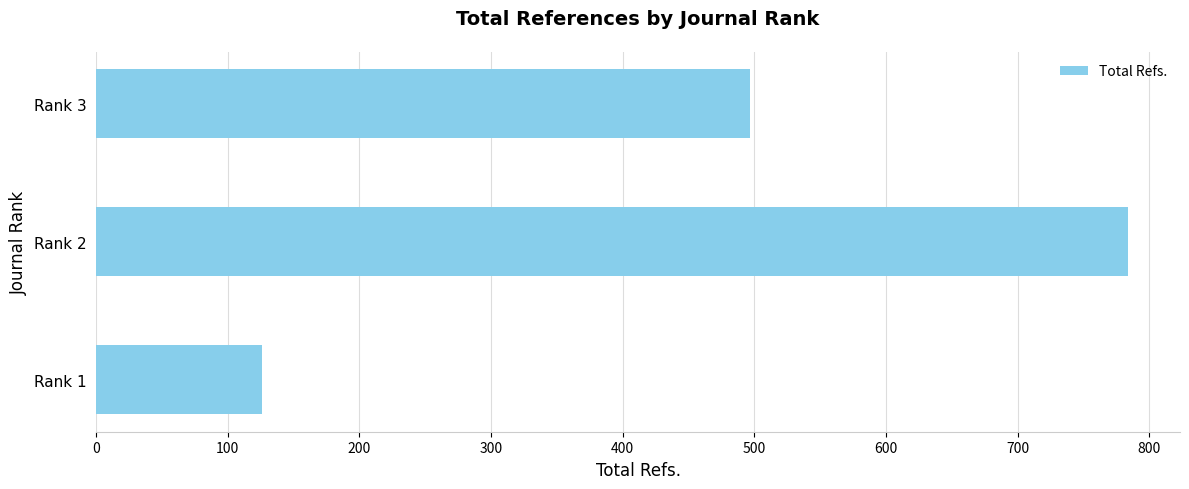

How many data points does each series have?

3